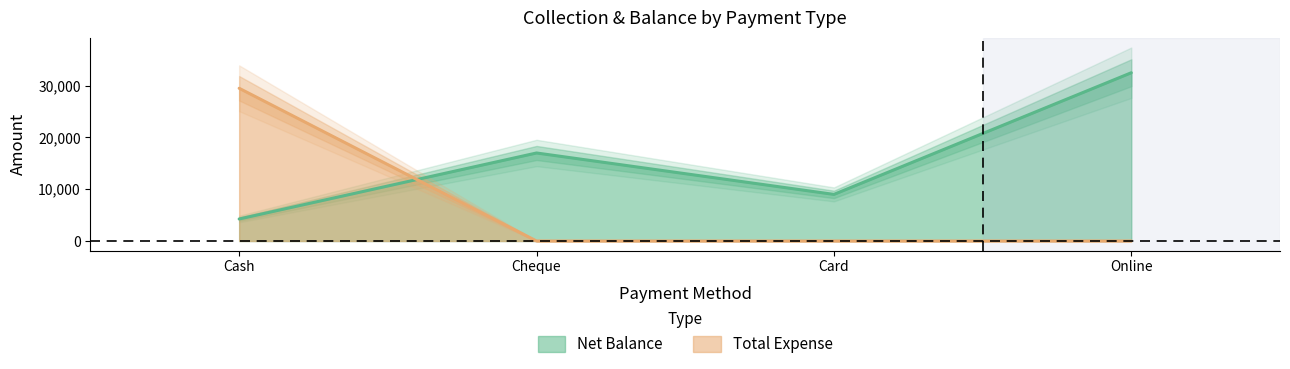

List the labels in order of Net Balance value, smallest first.

Cash, Card, Cheque, Online